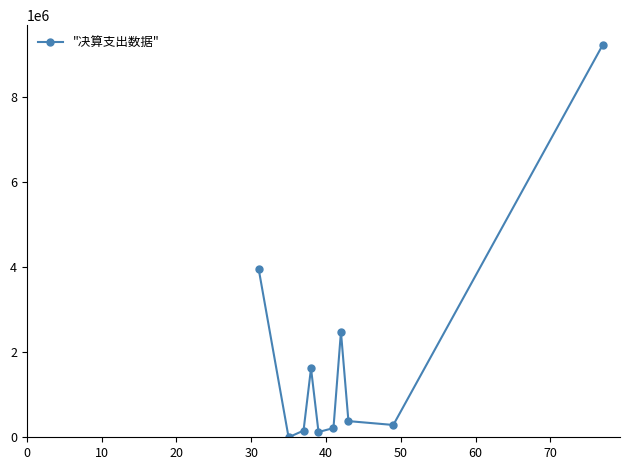

What is the average value?

1846127.6